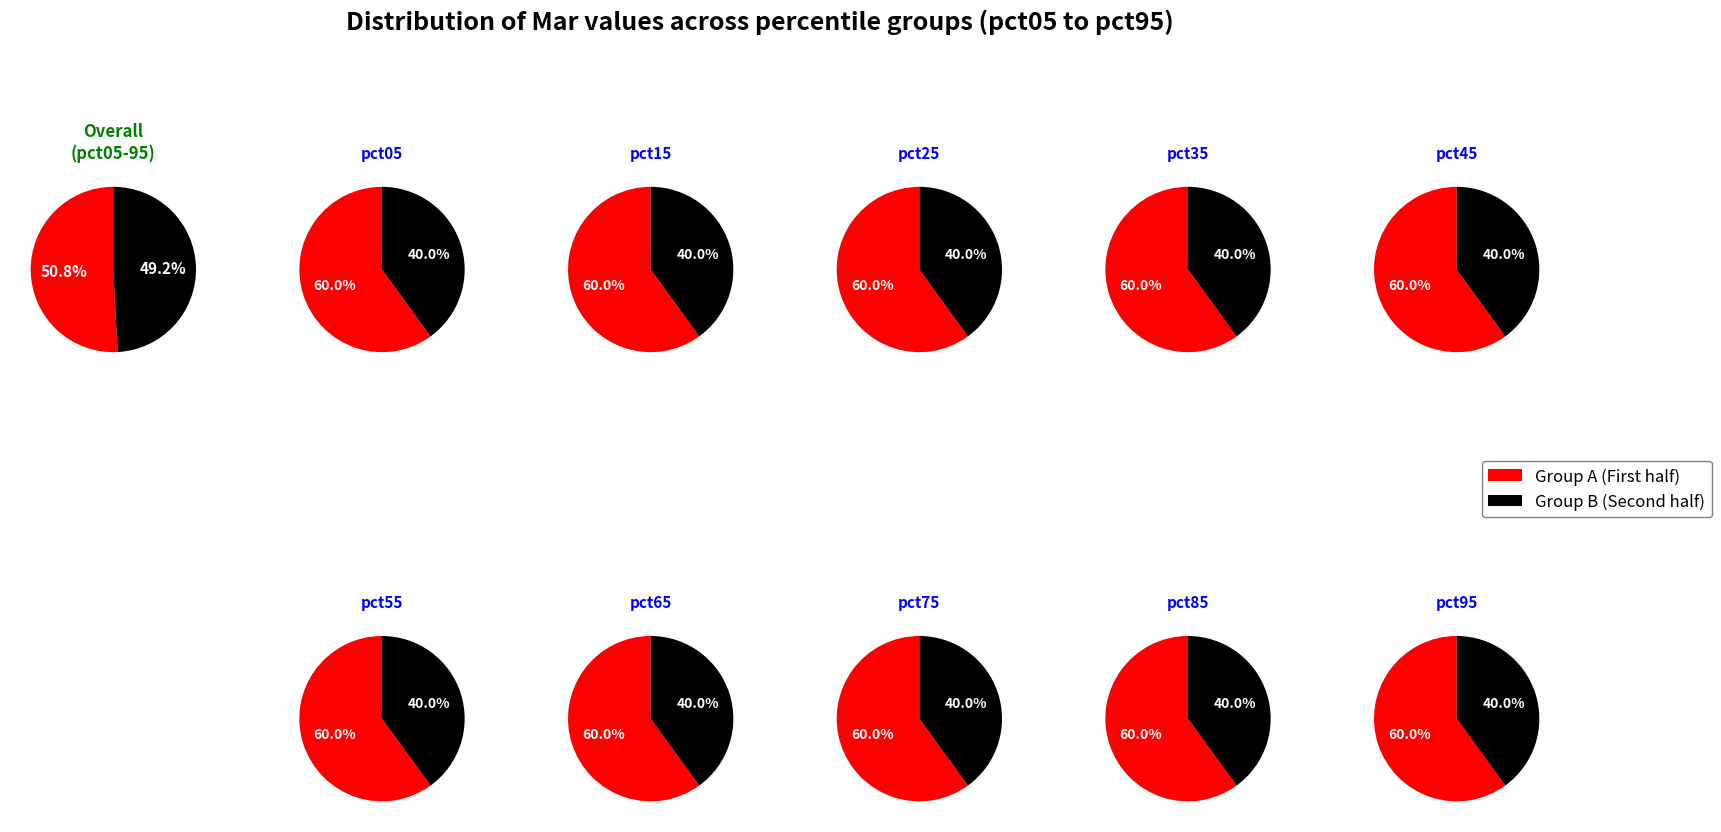

The pct65 slice represents 9% of the pie. True or false?

True